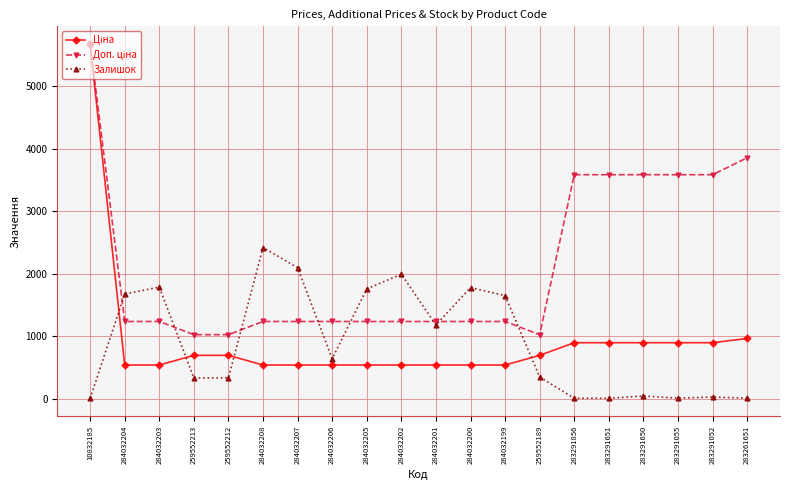

Is it true that Залишок equals 331.0 at 259552213?

True